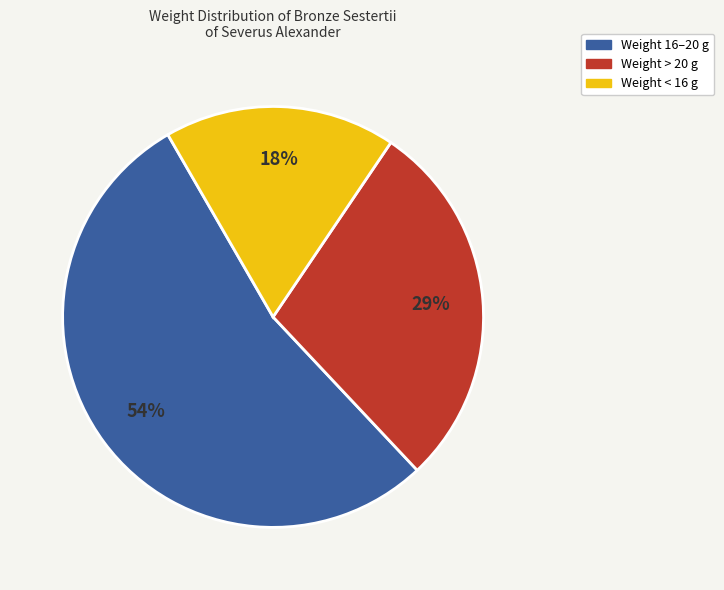

Does any single category account for the majority?

Yes